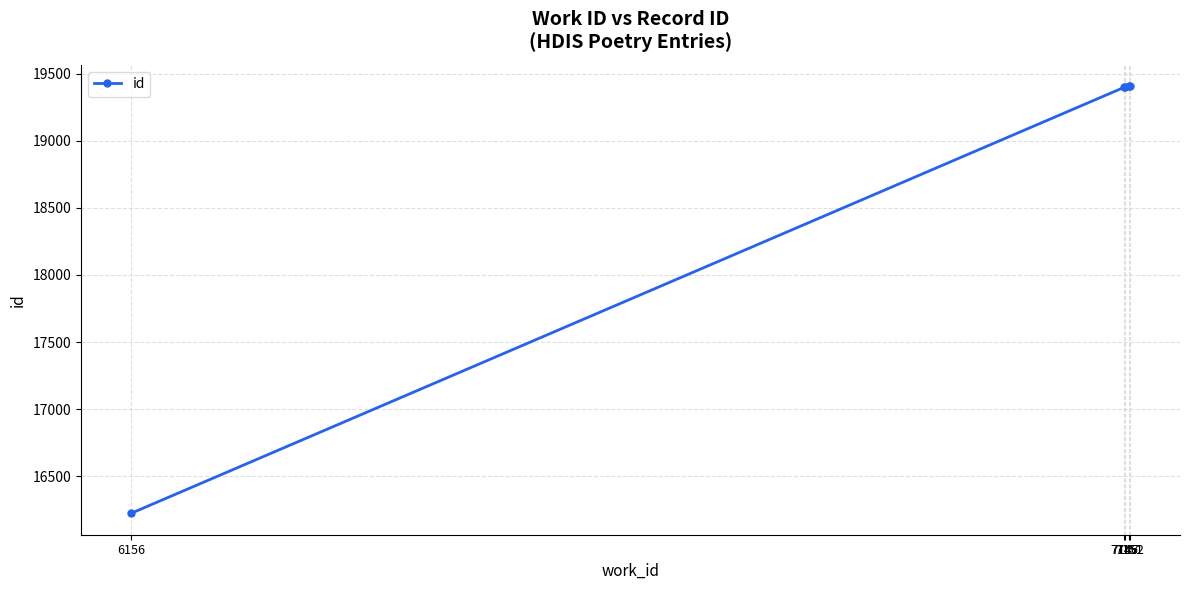

What is the smallest value displayed?

16222